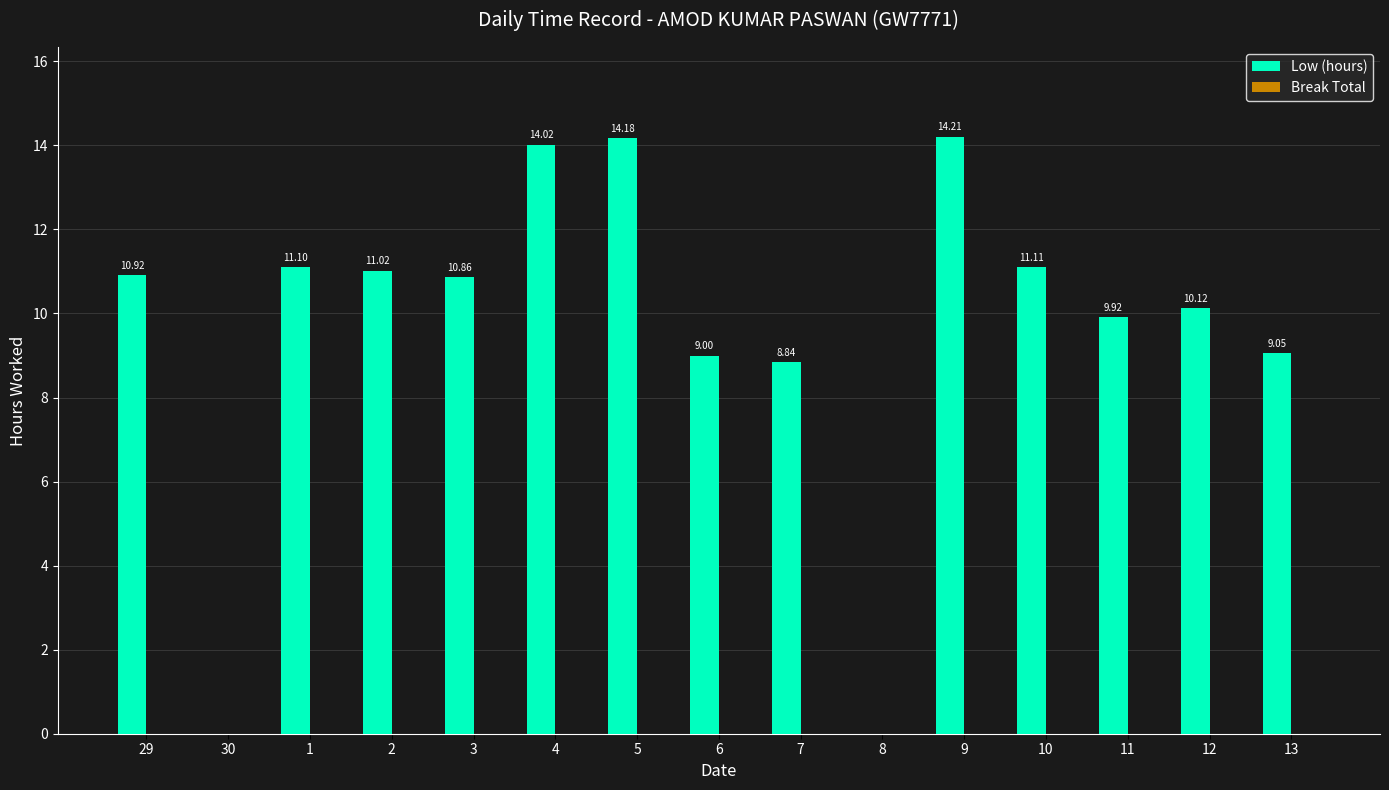

What is the sum of the values at 1 and 4?

25.1